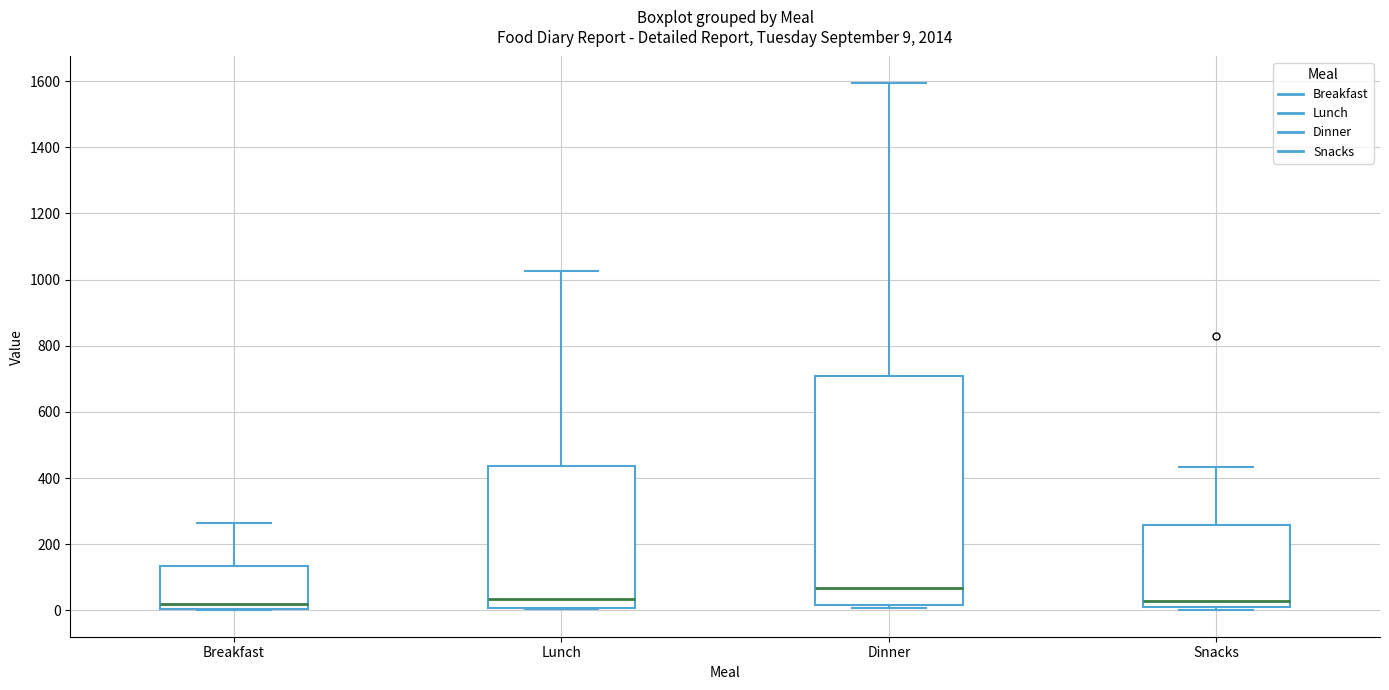

Which box is the tallest, from its lower edge to its upper edge?

Dinner